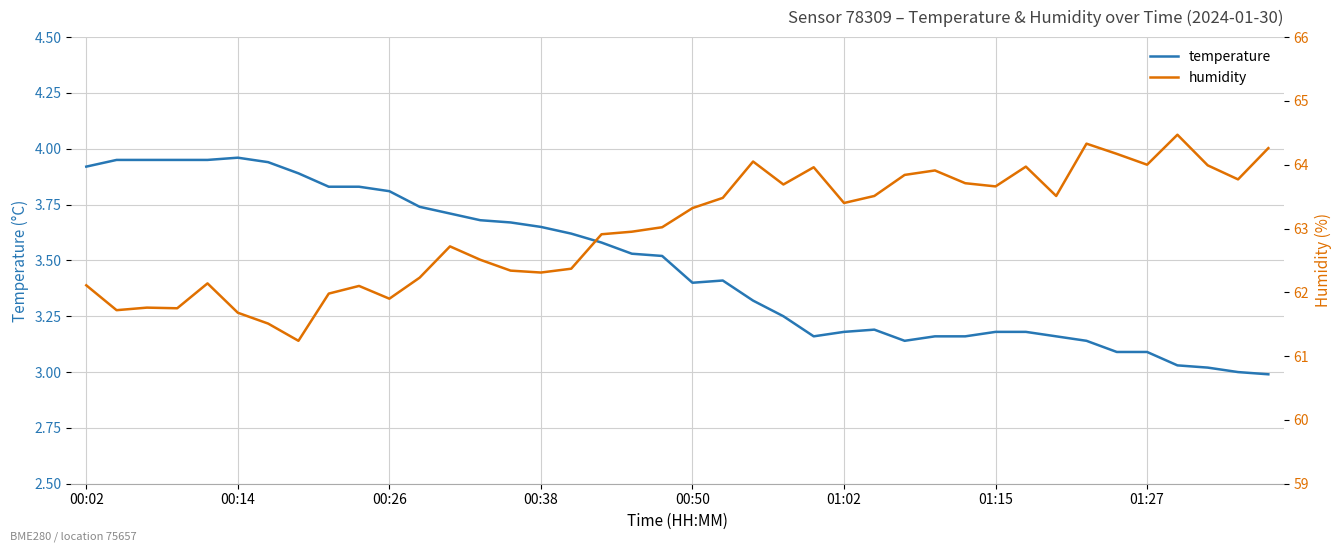

The temperature series shows 3.4 at 00:50. True or false?

True